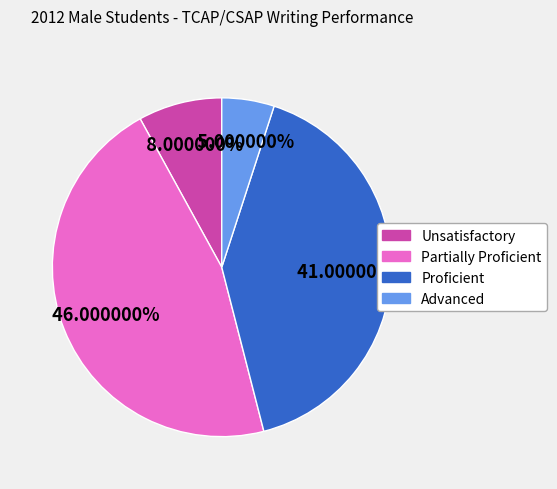

Does any single category account for the majority?

No